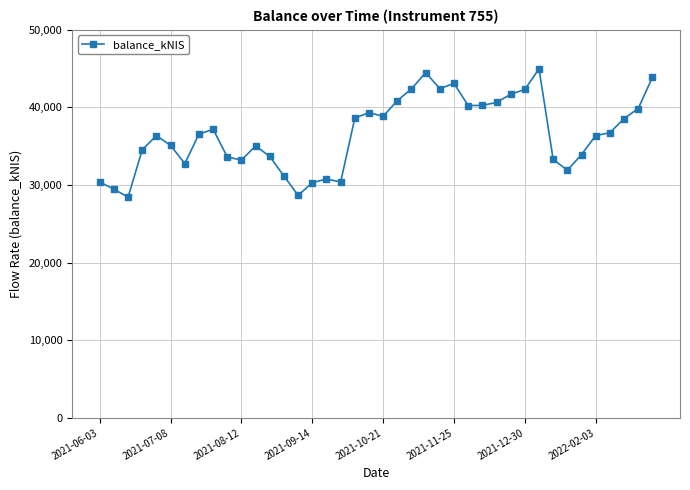

True or false: the data has more than 2 interior local peaks.

True